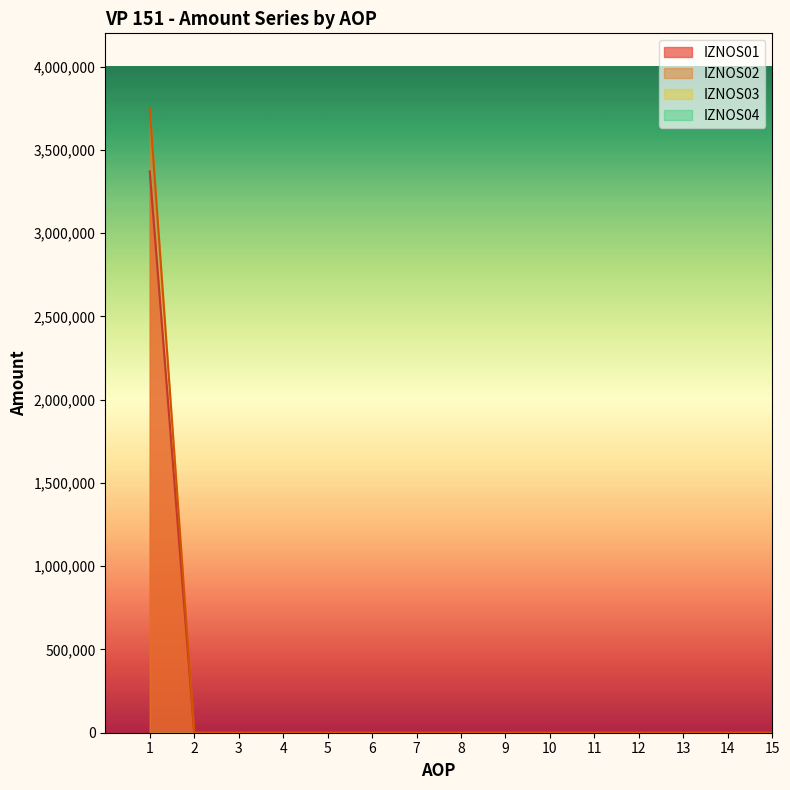

Which series has the largest total across all categories?

IZNOS02